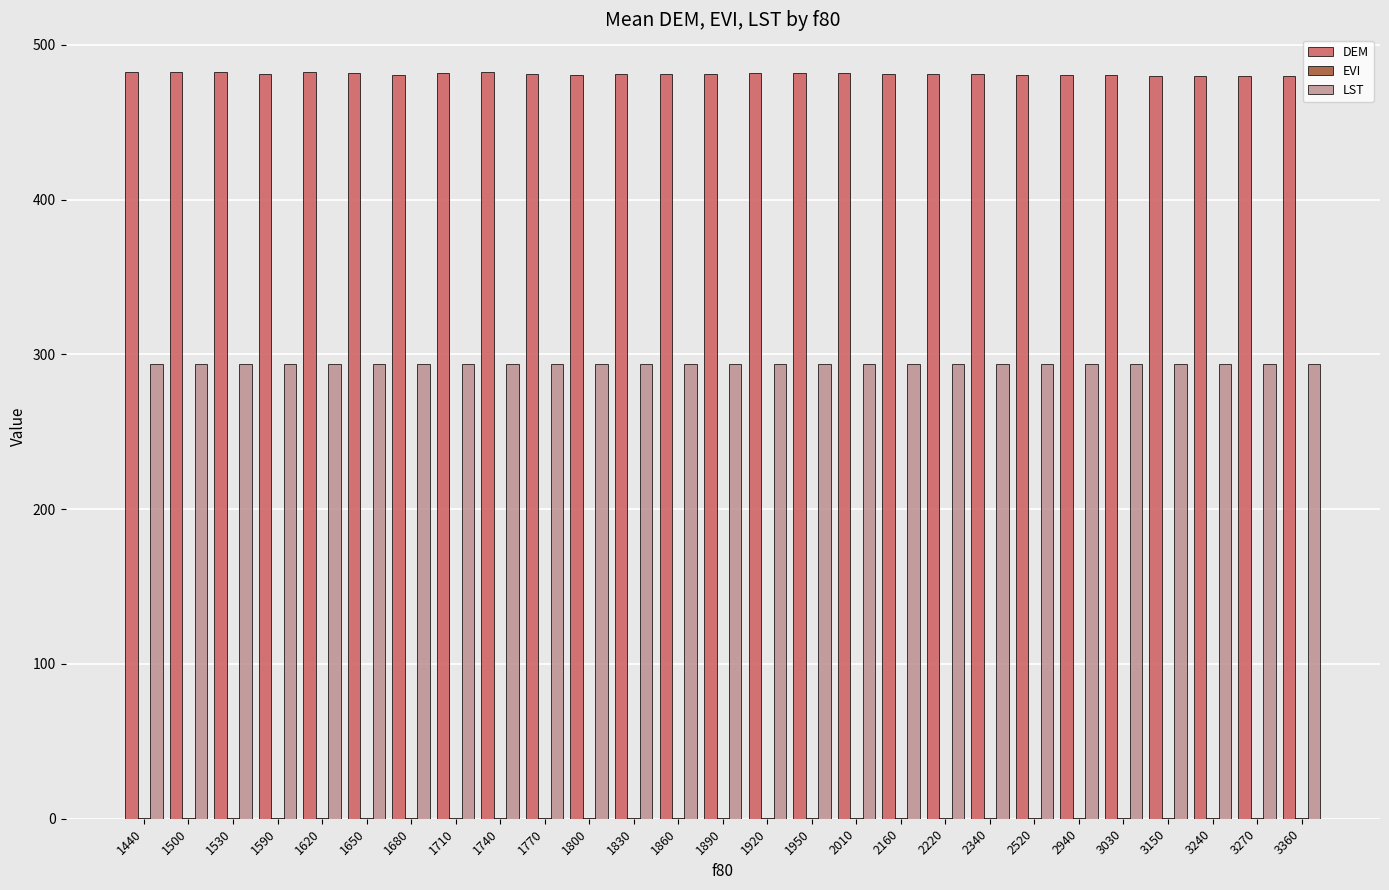

What is the sum of all LST values?

7931.6